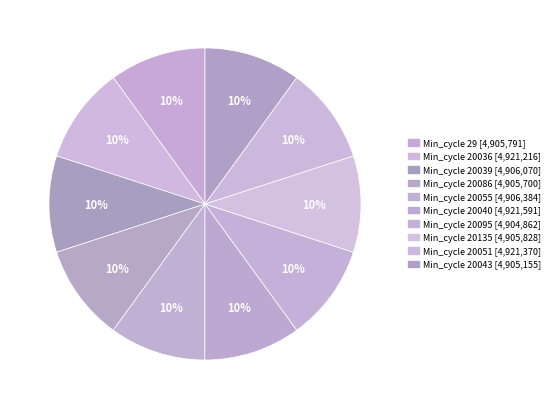

How many slices are in this pie chart?

10